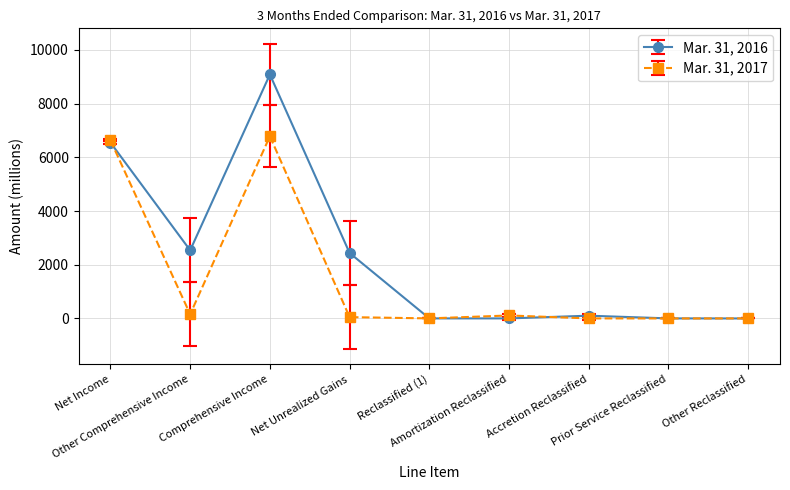

Rank the series by their maximum value, from highest to lowest.

Mar. 31, 2016, Mar. 31, 2017